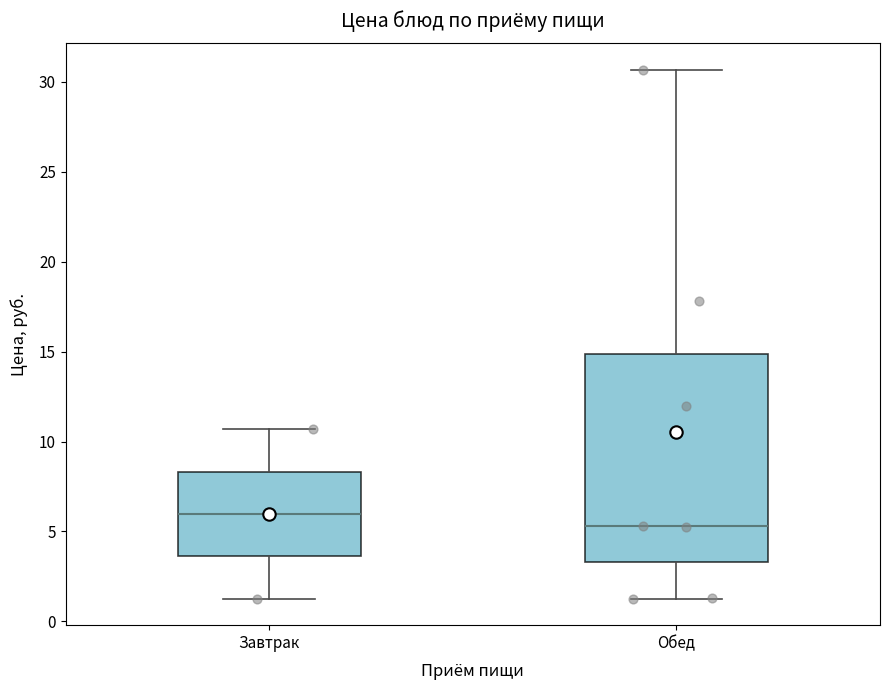

Where does the median line of the box for Обед sit on the y-axis? The values are not printed on the chart, so give them approximately, as read against the axis.

5.5